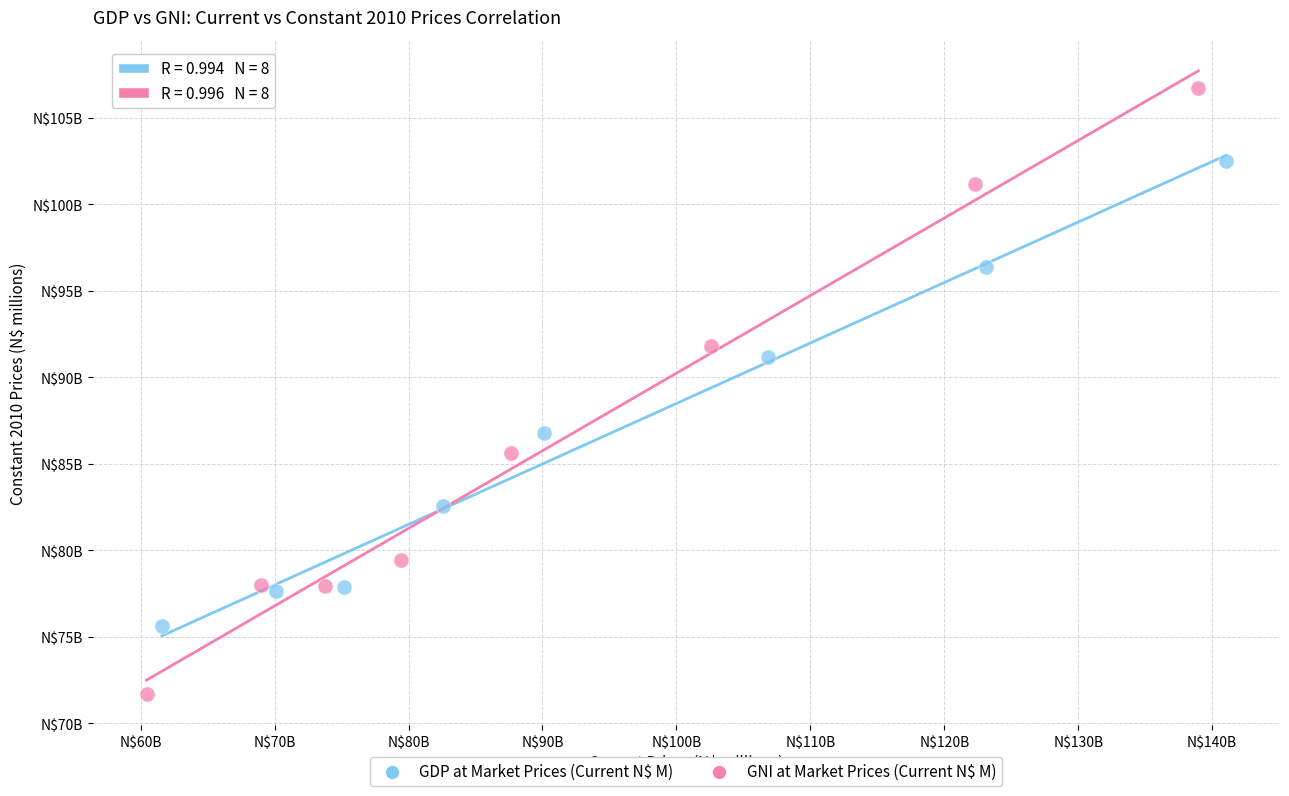

Which series has the largest Y range (max minus min)?

GNI at Market Prices (Current N$ M)